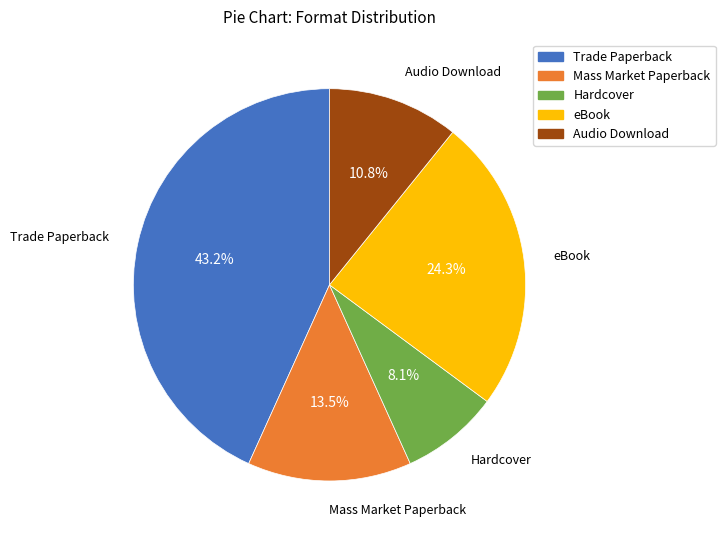

How many segments does this pie chart have?

5